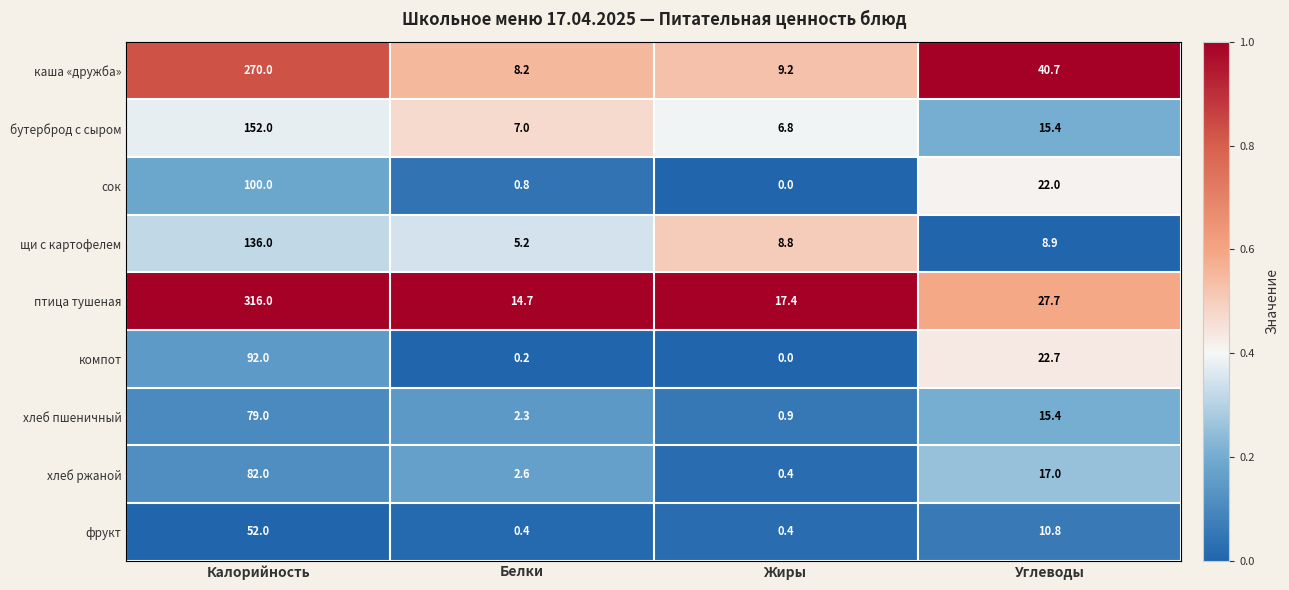

True or false: сок has a value of 54.8 at Жиры.

False